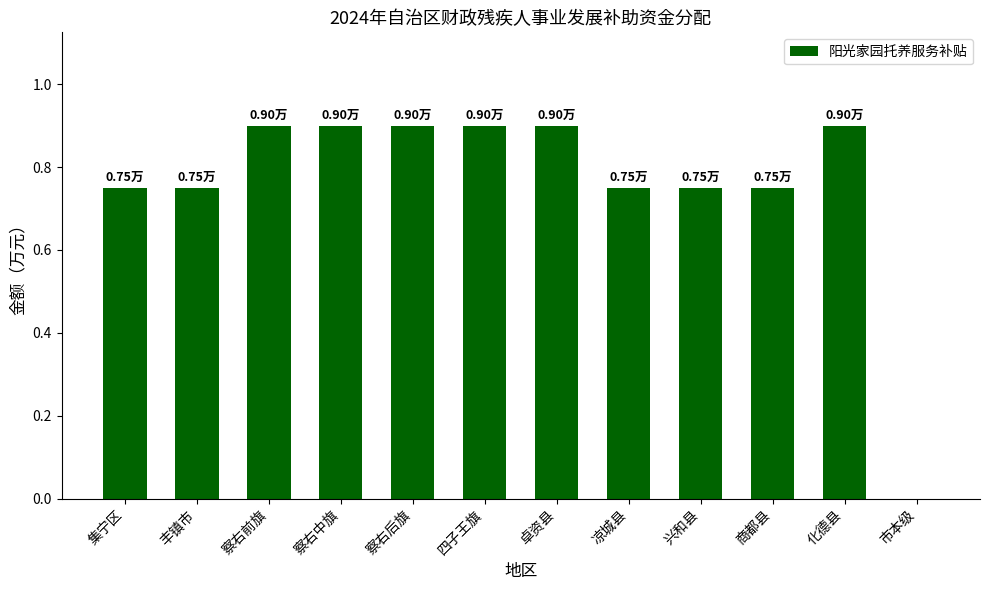

What is the sum of the values at 四子王旗 and 卓资县?

1.8